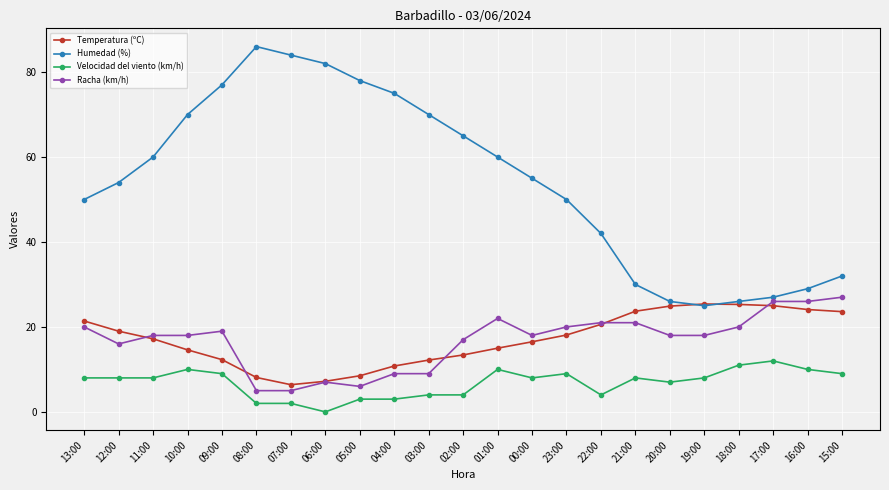

Which category has the lowest value across all series?

06:00